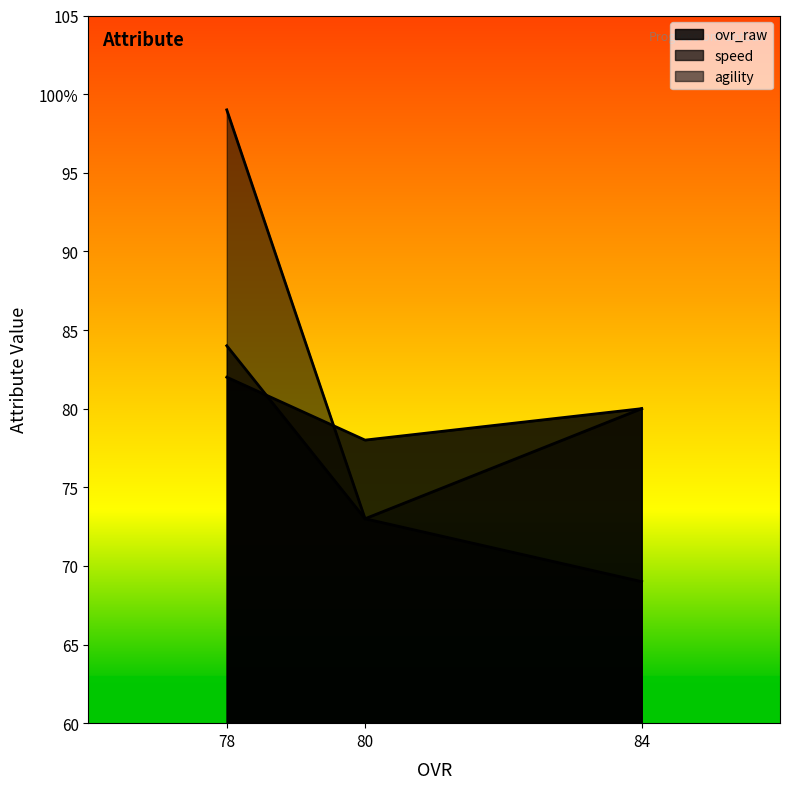

Reading left to right, extract all data points from this chart.

ovr_raw: 78=82	80=78	84=80
speed: 78=84	80=73	84=69
agility: 78=99	80=73	84=80